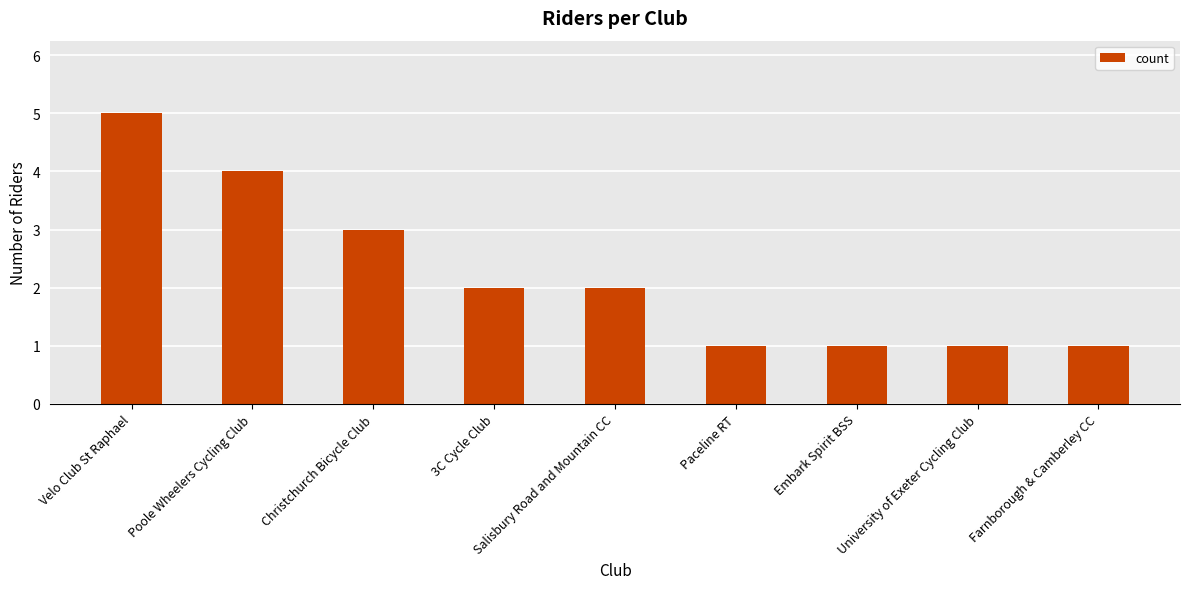

Between Christchurch Bicycle Club and University of Exeter Cycling Club, which is larger?

Christchurch Bicycle Club